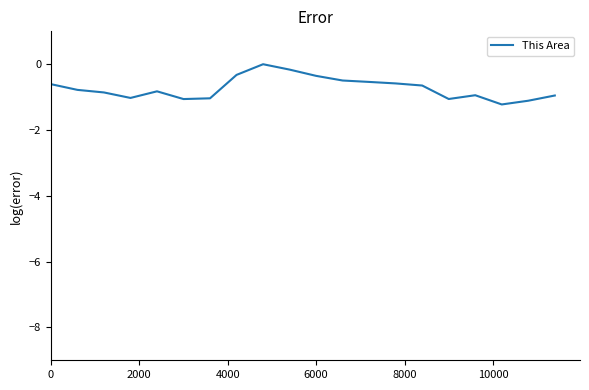

What is the difference between the maximum and minimum values?

1.2